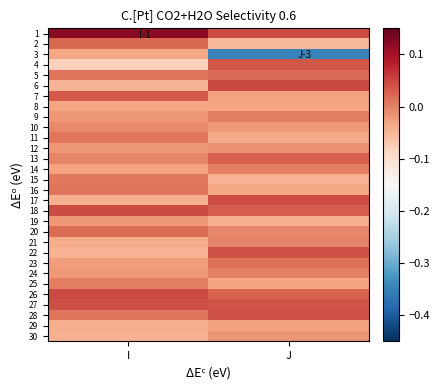

Reading left to right, transcribe all the data shown in this chart.

1: I=0.1	J=0.0
2: I=0.0	J=-0.1
3: I=-0.0	J=-0.3
4: I=-0.1	J=0.0
5: I=0.0	J=0.0
6: I=-0.0	J=0.0
7: I=0.0	J=-0.0
8: I=-0.0	J=-0.0
9: I=-0.0	J=0.0
10: I=-0.0	J=-0.0
11: I=0.0	J=-0.0
12: I=-0.0	J=-0.0
13: I=-0.0	J=0.0
14: I=-0.0	J=0.0
15: I=0.0	J=-0.0
16: I=0.0	J=-0.0
17: I=-0.0	J=0.0
18: I=0.0	J=0.0
19: I=-0.0	J=-0.0
20: I=0.0	J=-0.0
21: I=-0.0	J=-0.0
22: I=-0.0	J=0.0
23: I=-0.0	J=0.0
24: I=-0.0	J=0.0
25: I=0.0	J=-0.0
26: I=0.0	J=0.0
27: I=0.0	J=0.0
28: I=0.0	J=0.0
29: I=-0.0	J=-0.0
30: I=-0.0	J=-0.0